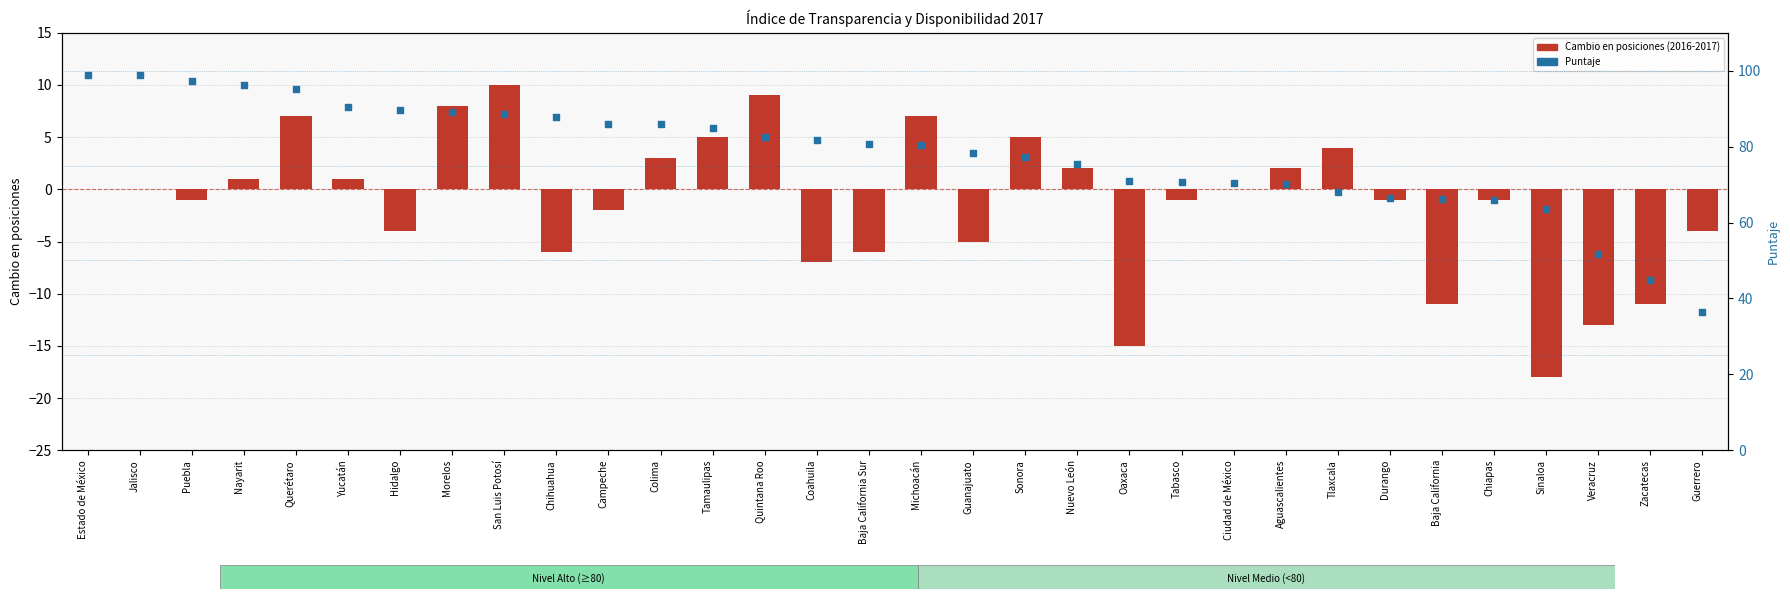

Which series has the largest total across all categories?

Puntaje